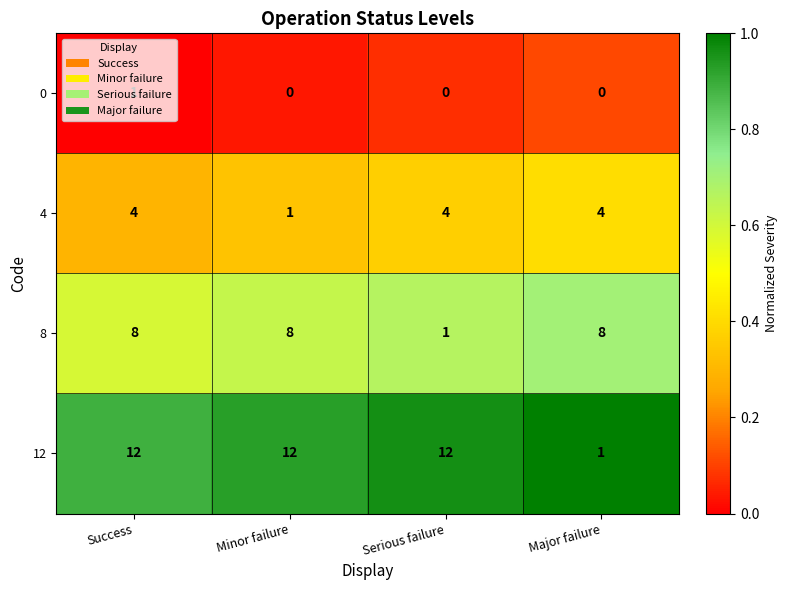

What is the total value across all series at Major failure?

13